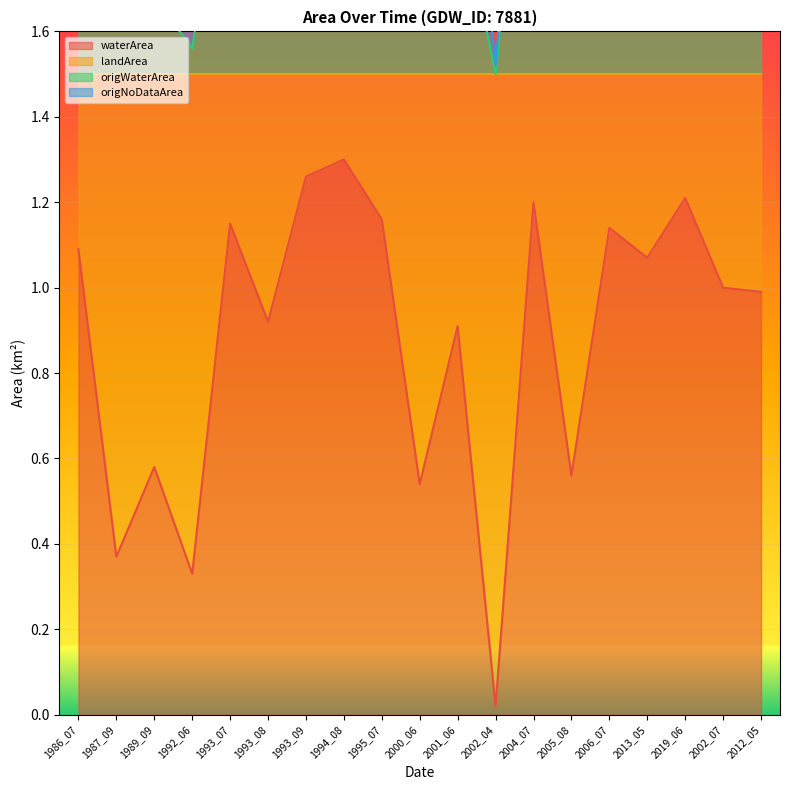

What is the maximum value for waterArea?

1.3